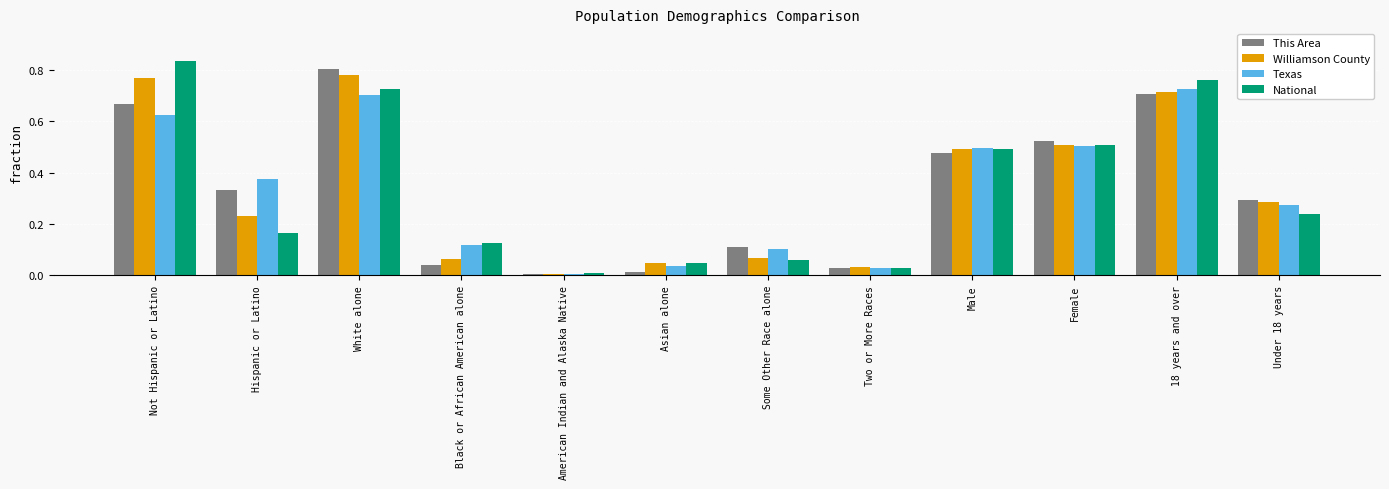

Is the value of National at Male greater than the value of Texas at Asian alone?

Yes